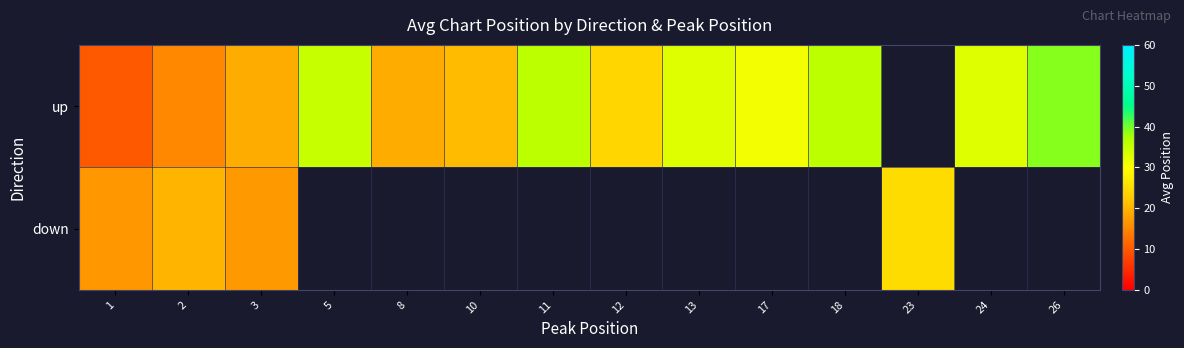

Between 8 and 13, which is larger?

13